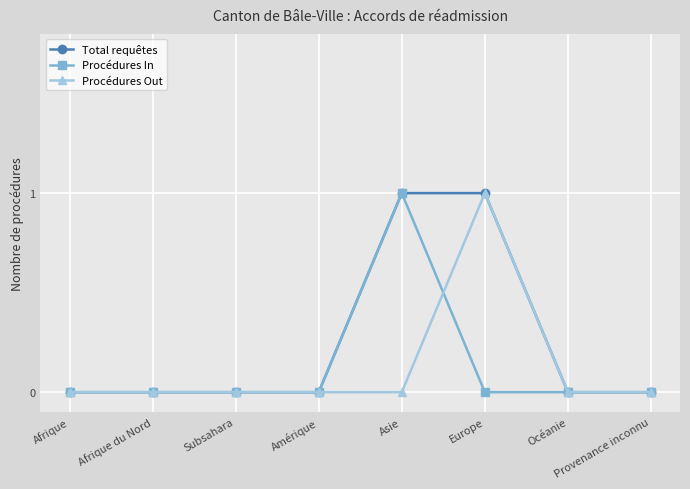

What is the sum of all Total requêtes values?

2